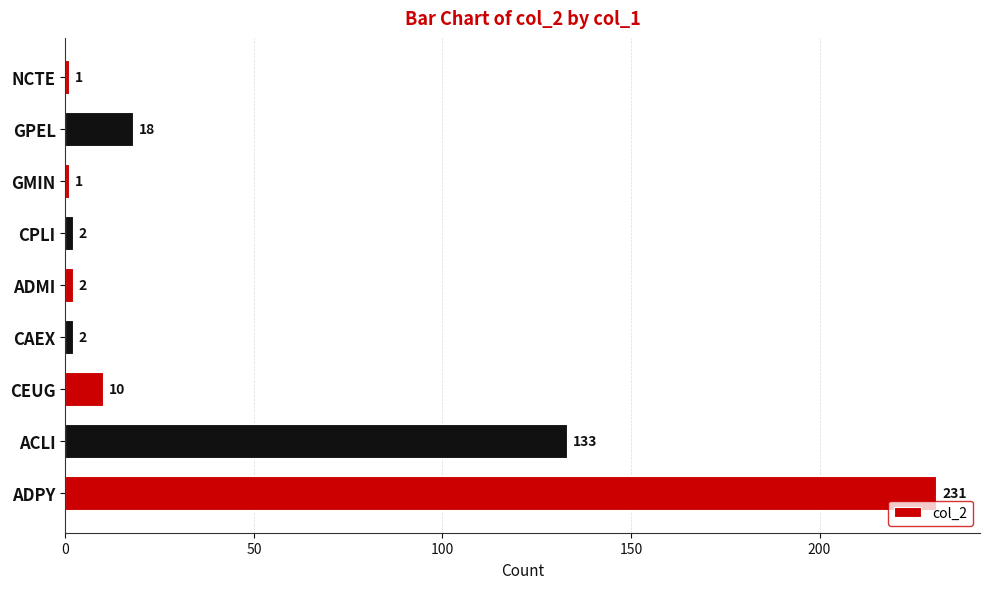

What is the sum of all values?

400